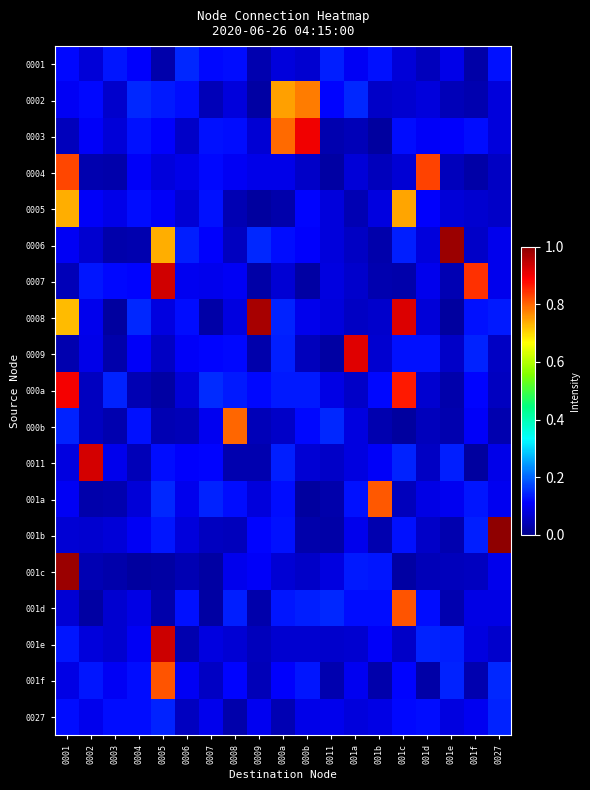

Which series has the largest total across all categories?

0008